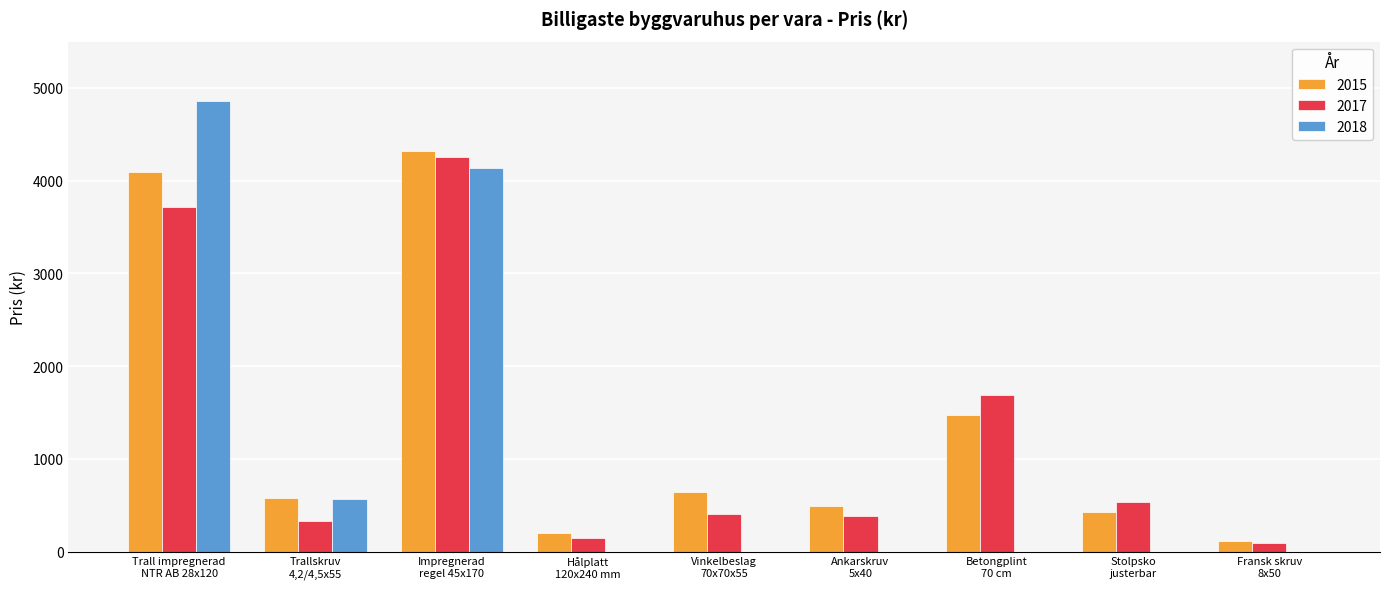

Is it true that 2015 equals 2483.2 at Betongplint
70 cm?

False